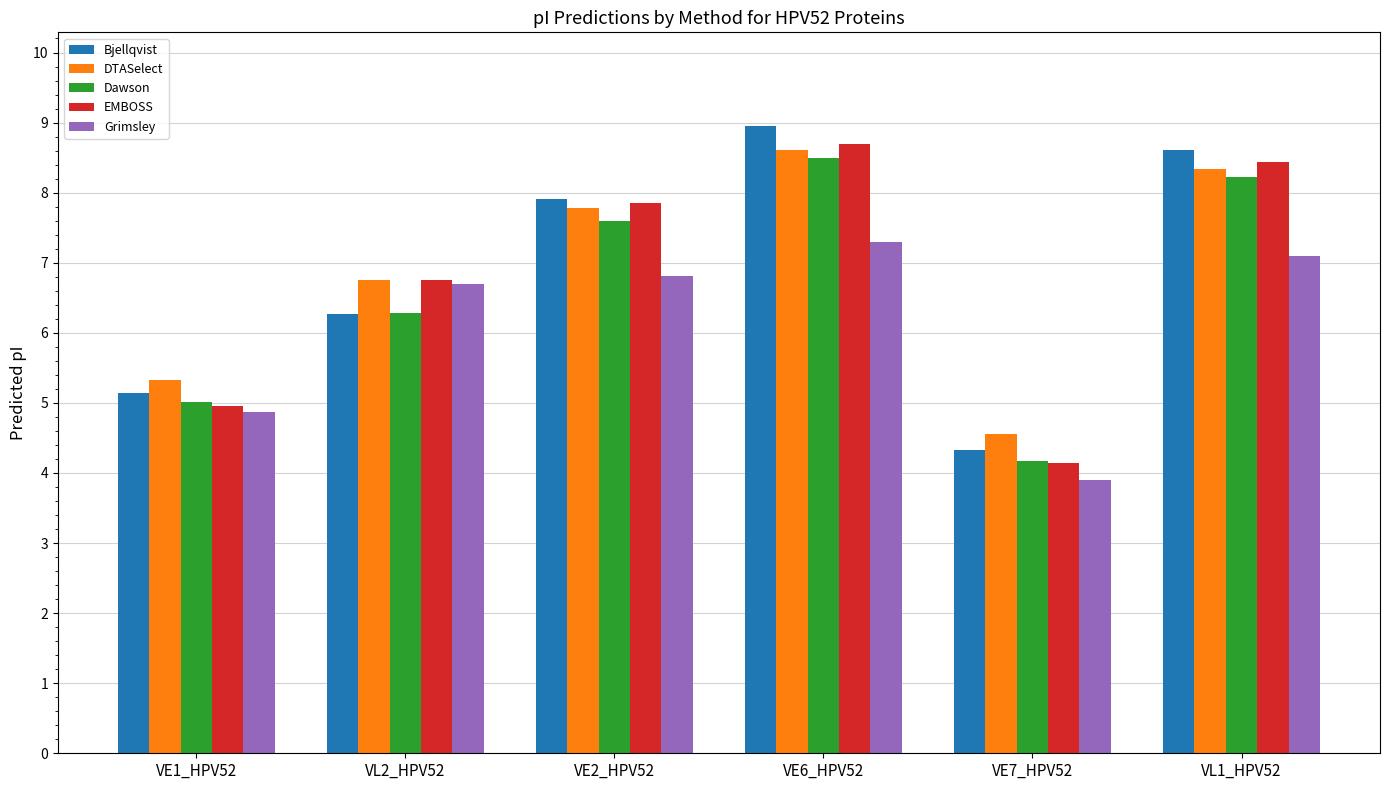

What are all the series names shown in the legend?

Bjellqvist, DTASelect, Dawson, EMBOSS, Grimsley